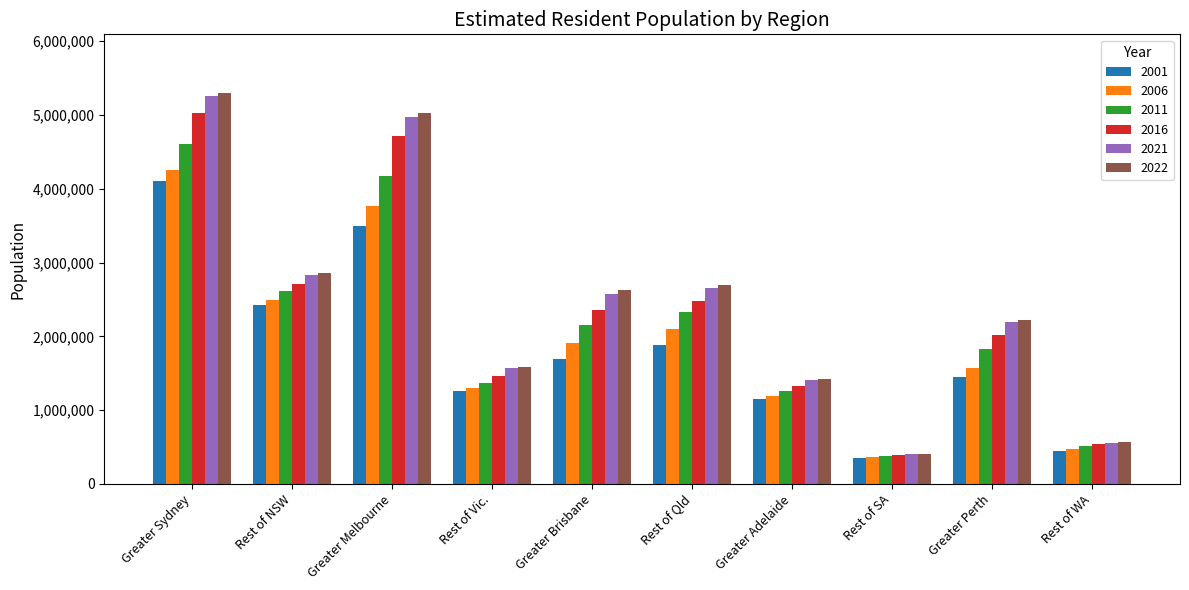

How many distinct data groups are displayed?

6